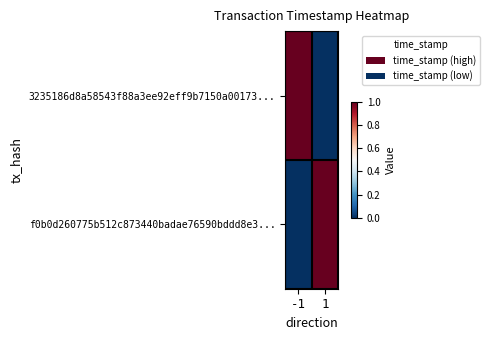

Reading right to left, transcribe all the data shown in this chart.

3235186d8a58543f88a3ee92eff9b7150a00173...: 1=0	-1=1
f0b0d260775b512c873440badae76590bddd8e3...: 1=1	-1=0